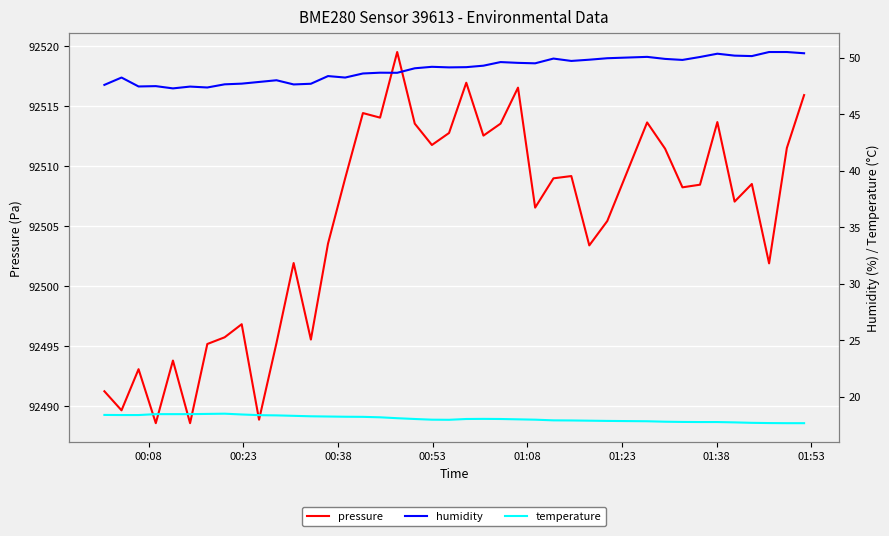

What is the maximum value for pressure?

92519.5